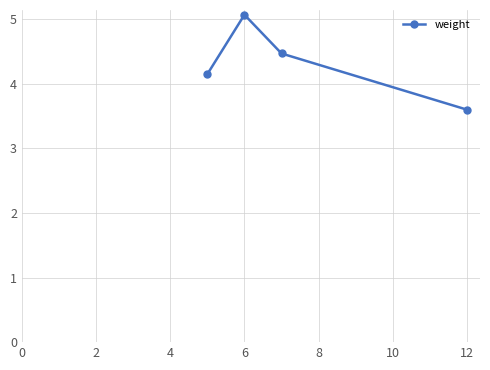

True or false: the data has more than 0 interior local peaks.

True